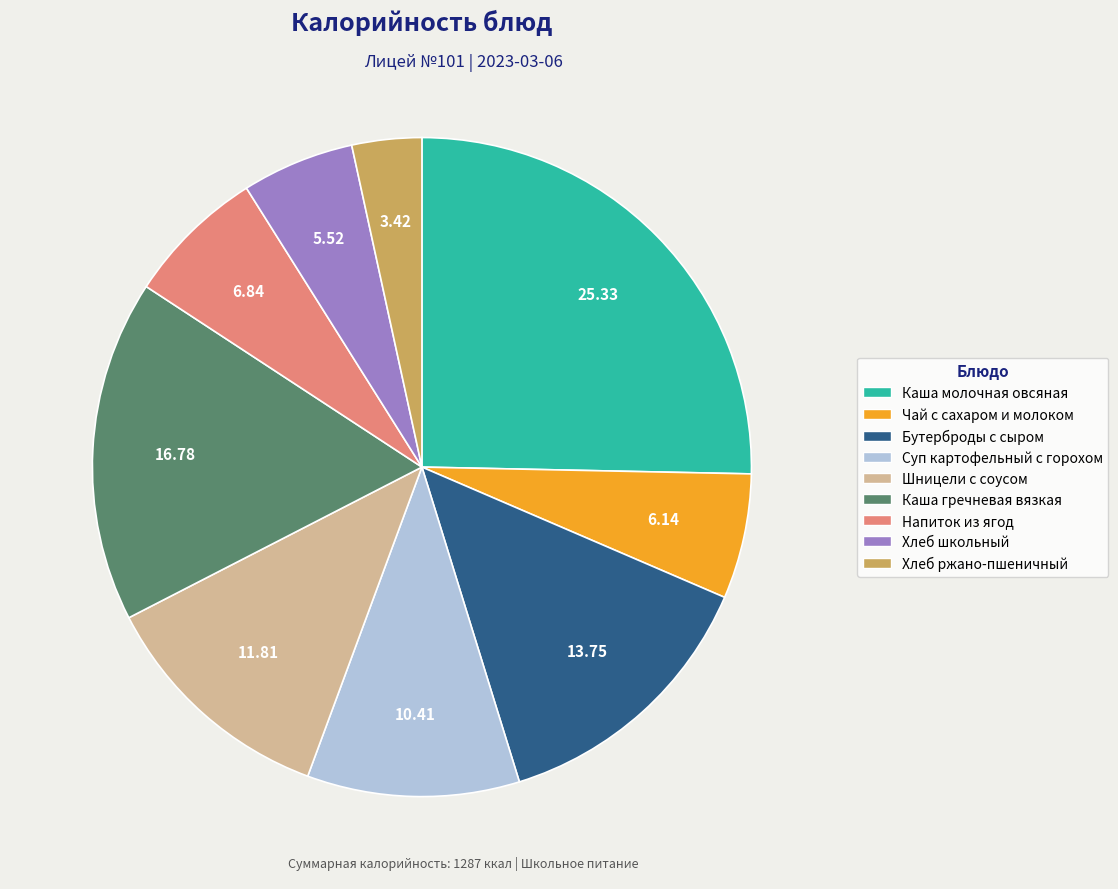

Combined, do Напиток из ягод and Суп картофельный с горохом account for over 50%?

No